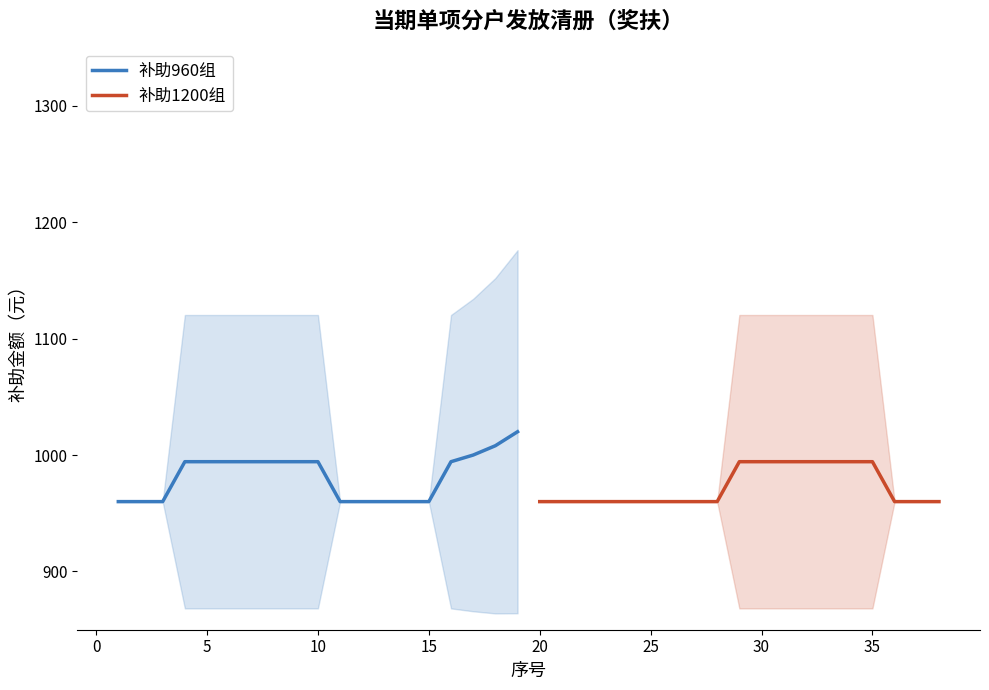

True or false: 补助1200组 and 补助960组 intersect in this chart.

False